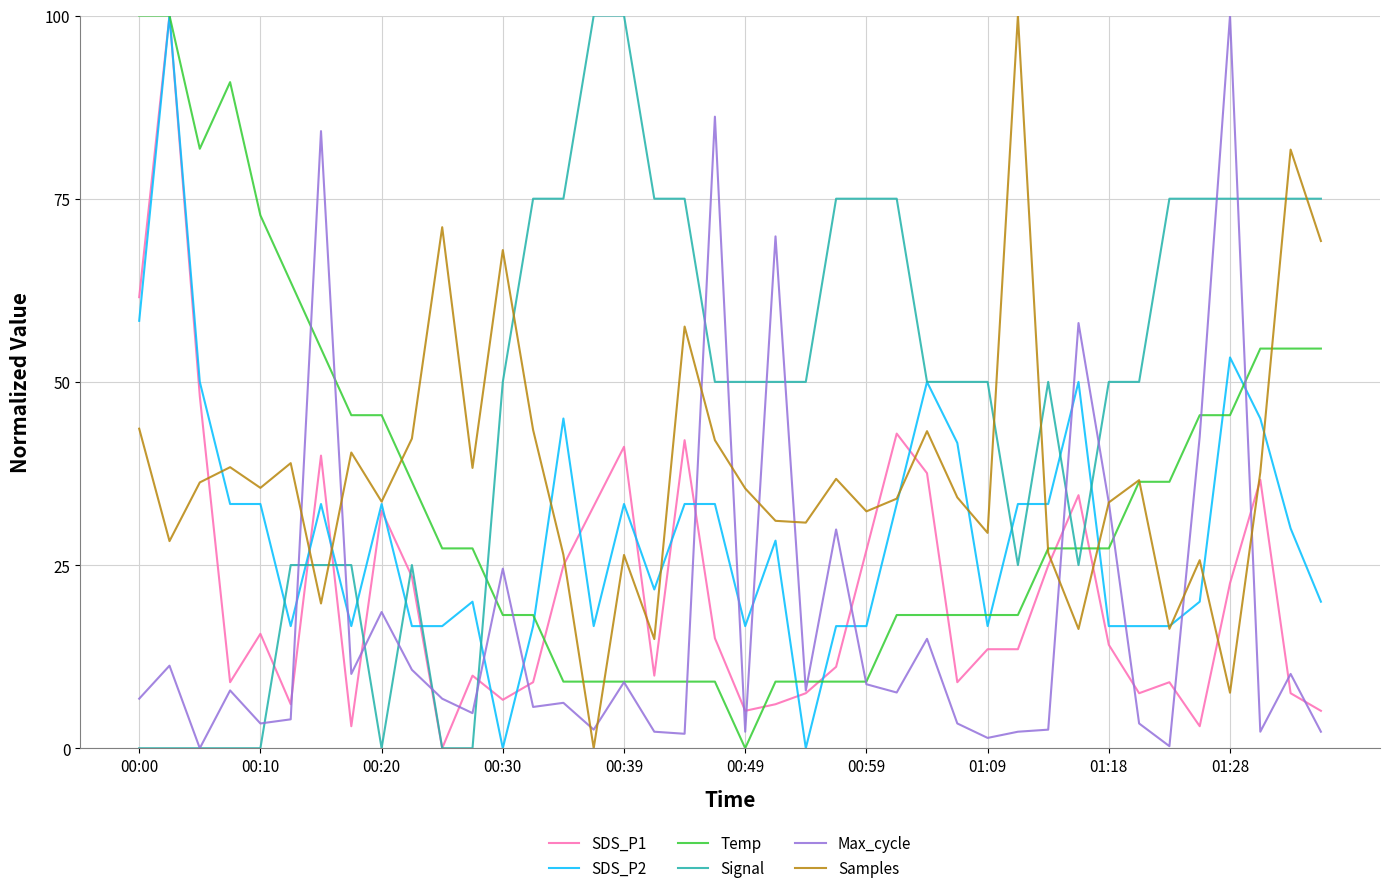

What is the highest value of the Temp series?

100.0